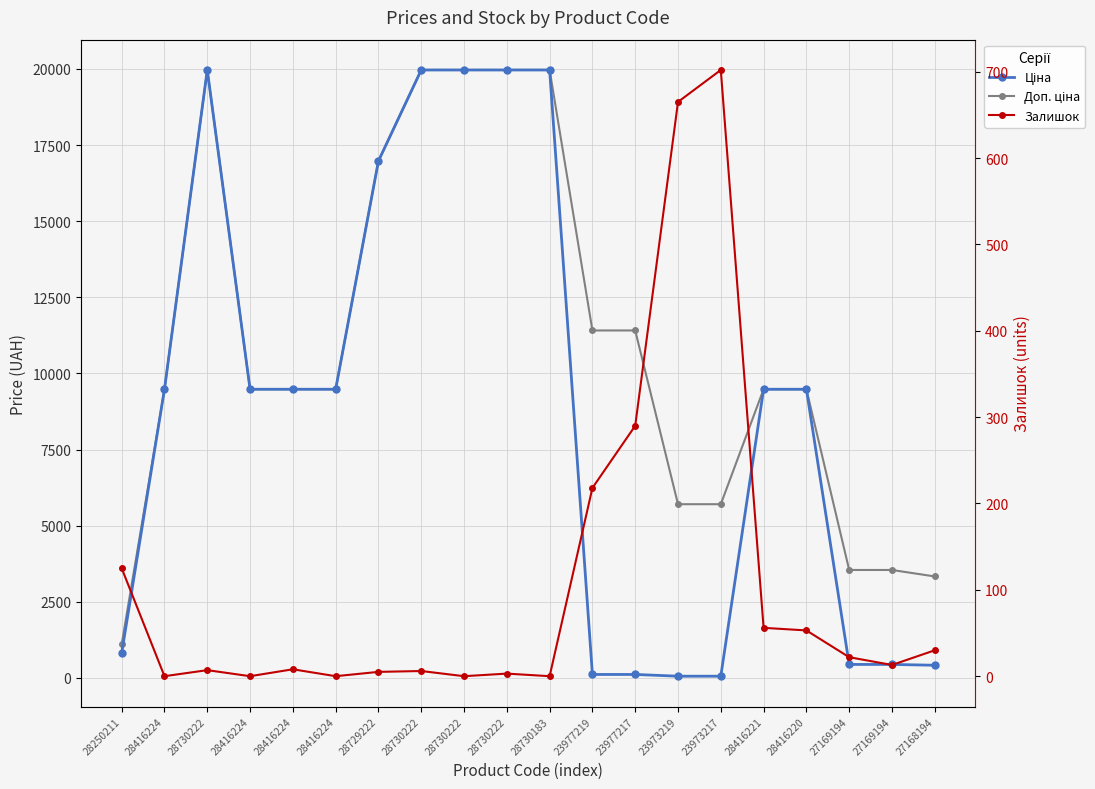

Where is Доп. ціна nearest to the value 10536?

23977219